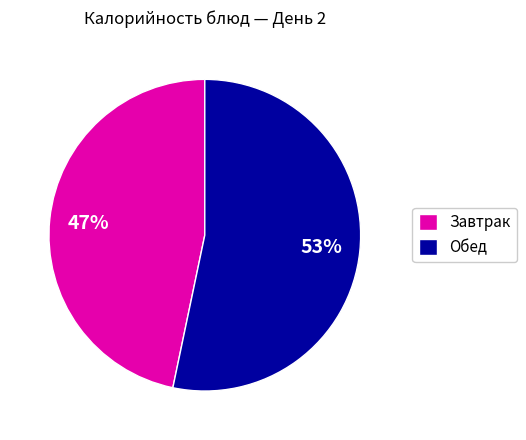

What is the largest slice in the pie chart?

Обед